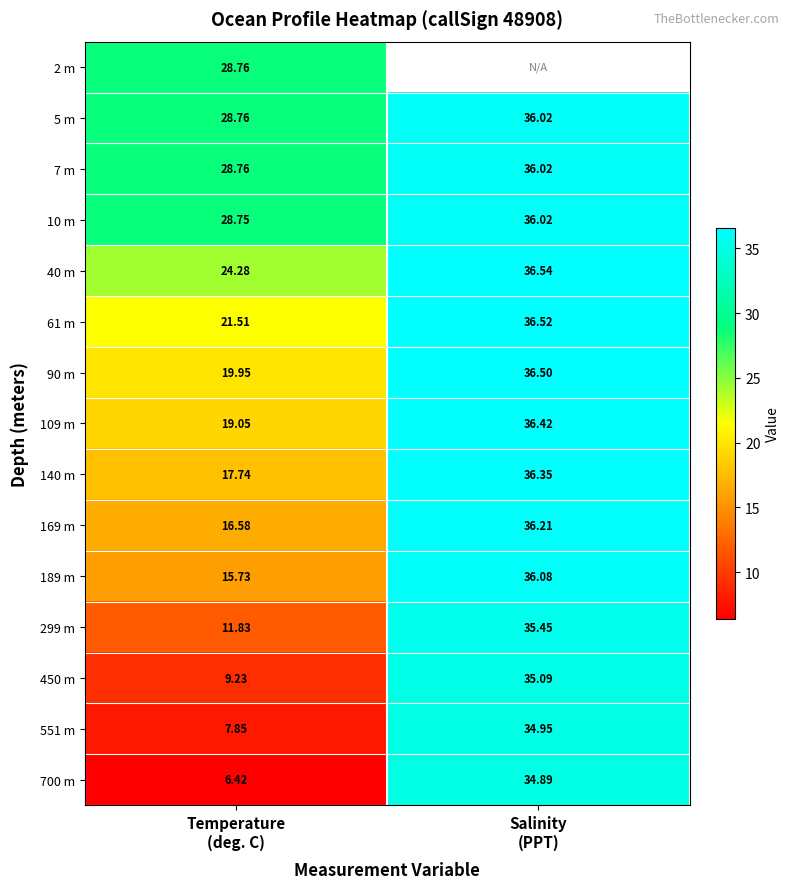

What is the lowest value of the 5 m series?

28.8